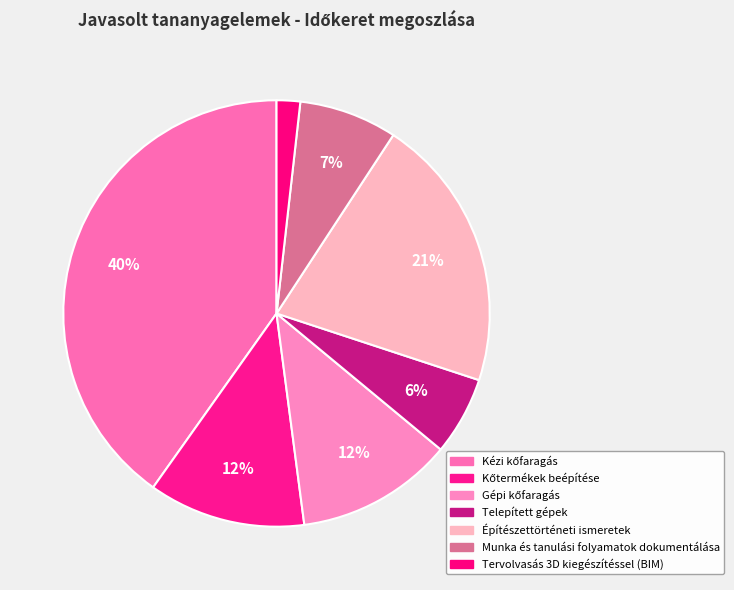

Combined, do Építészettörténeti ismeretek and Gépi kőfaragás account for over 50%?

No